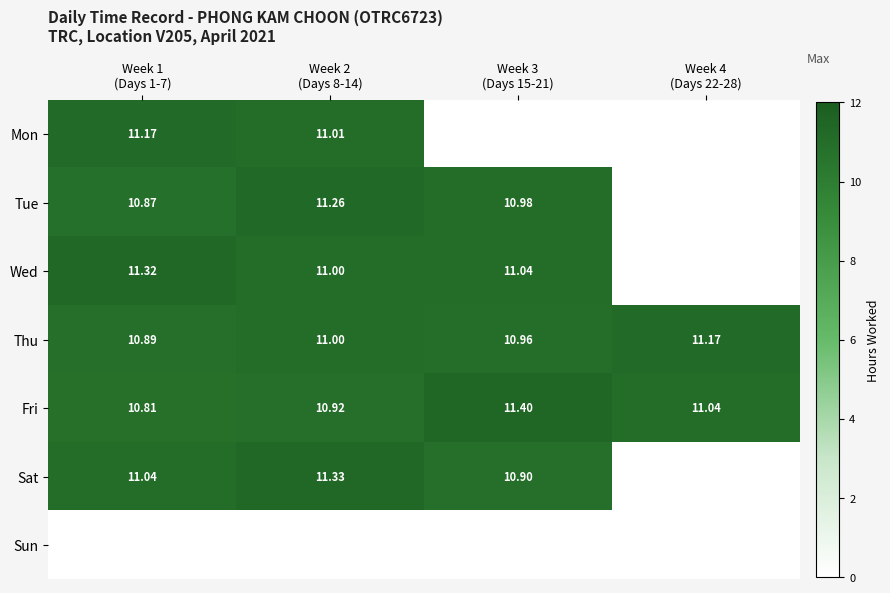

The Sun series shows 0.0 at Week 4 (Days 22-28). True or false?

True